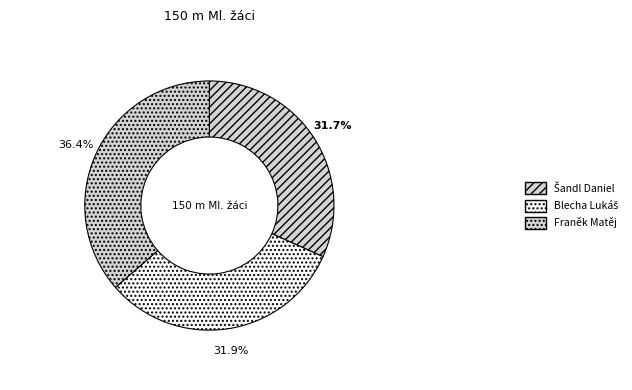

The Šandl Daniel slice represents 23% of the pie. True or false?

False